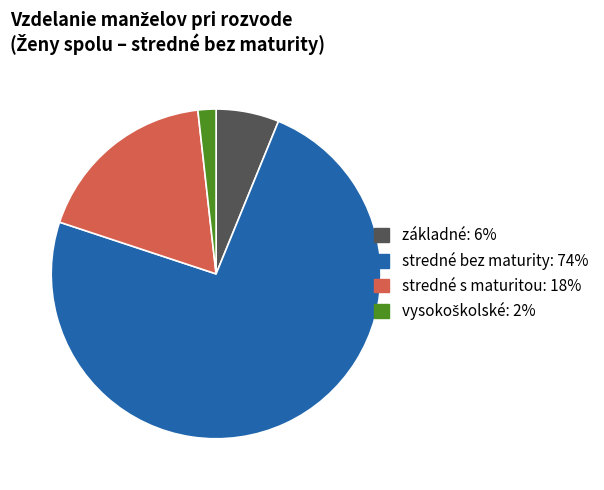

Which slice is the largest?

stredné bez maturity